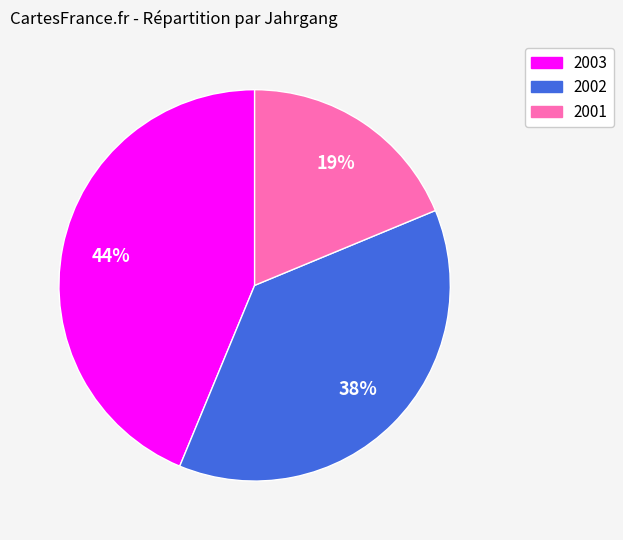

Approximately how many times larger is the value at 2001 compared to 2003?

0.4